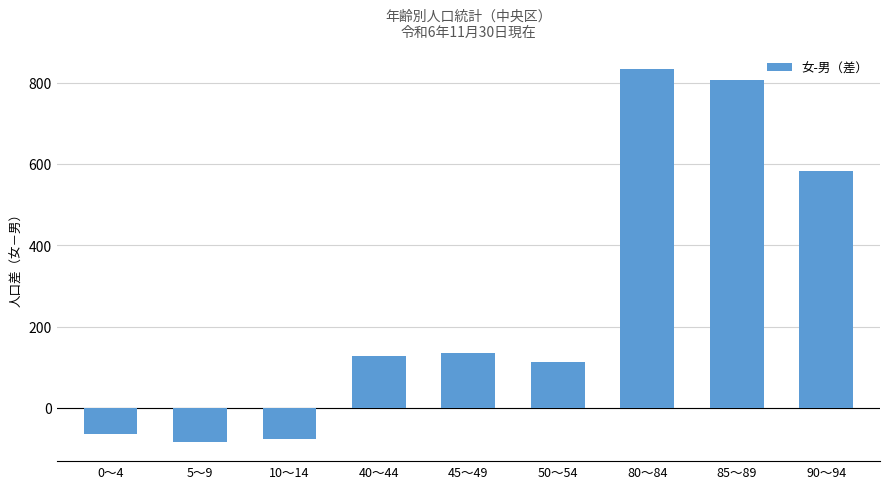

At which category does the chart reach its peak across all series?

80～84